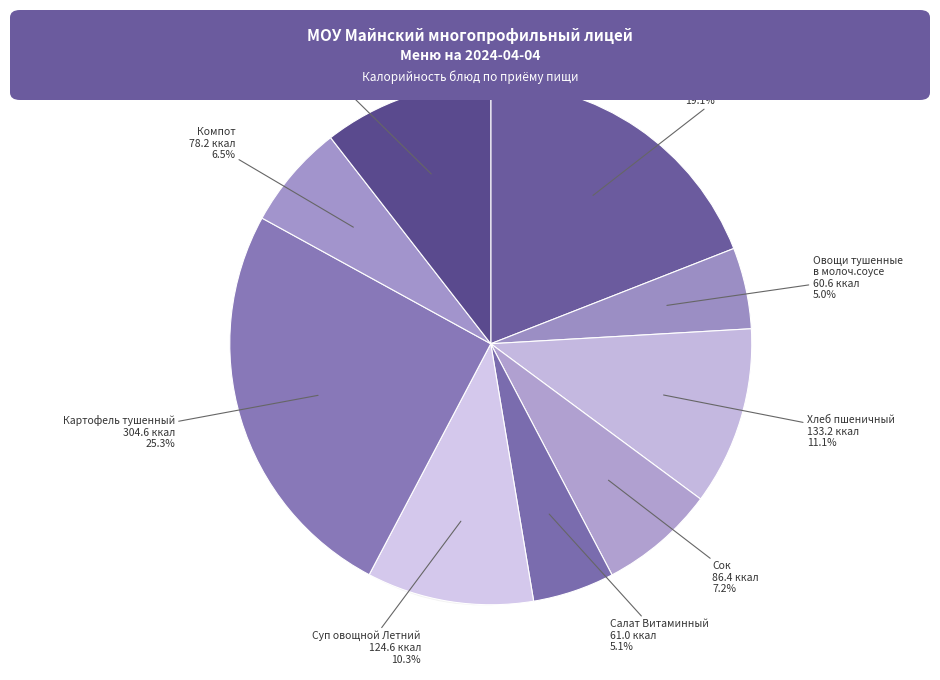

Which slice is the smallest?

Овощи тушенные
в молоч.соусе